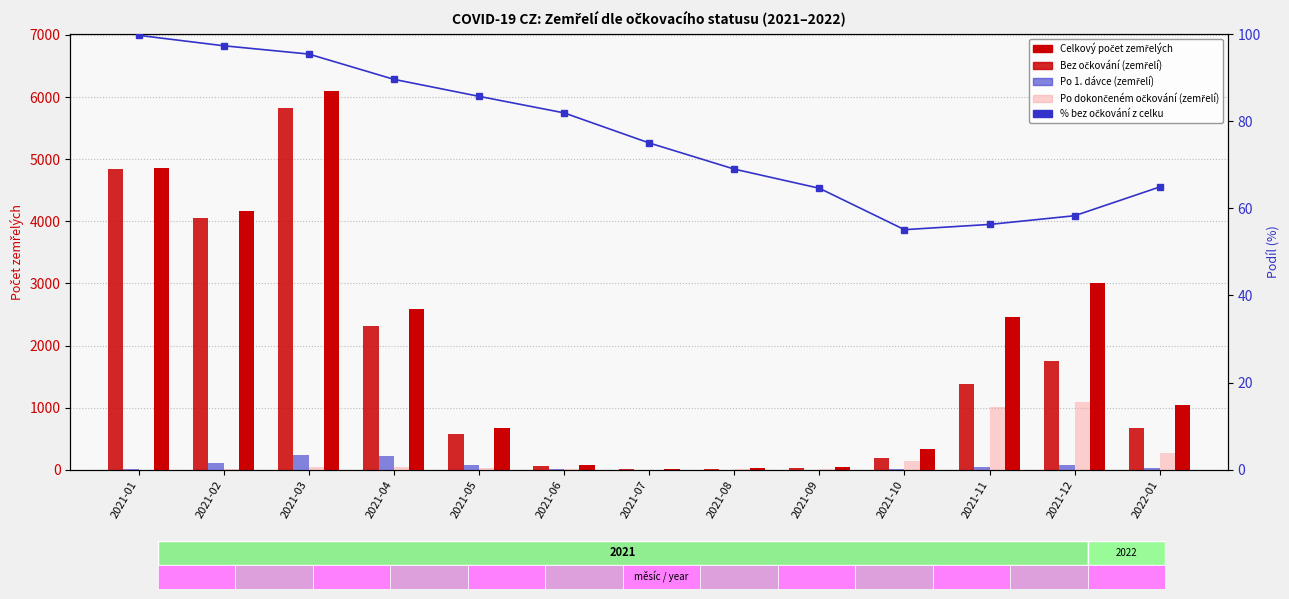

What is the sum of all Po 1. dávce (zemřelí) values?

802.0